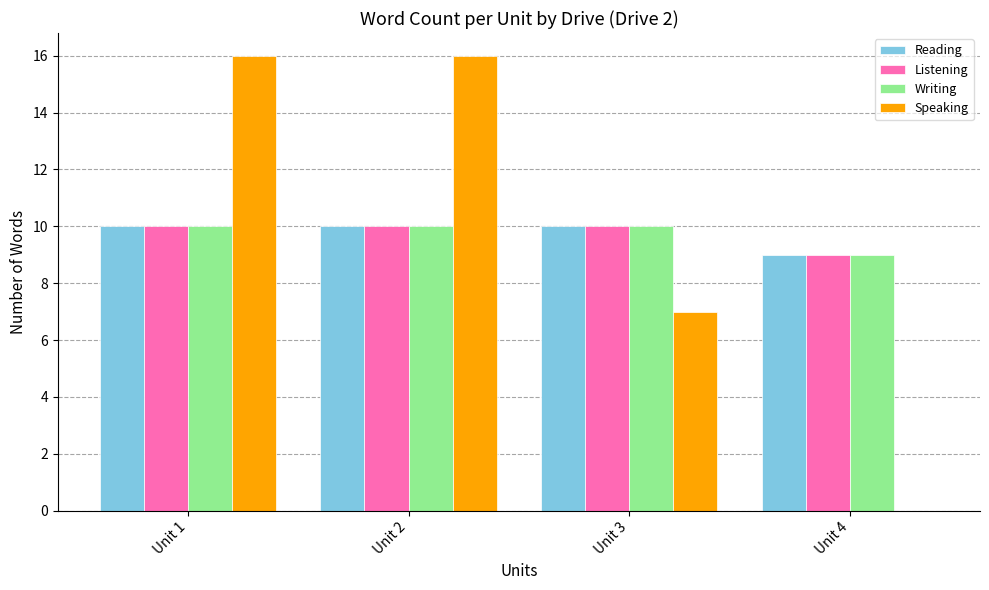

Reading left to right, extract all data points from this chart.

Reading: Unit 1=10	Unit 2=10	Unit 3=10	Unit 4=9
Listening: Unit 1=10	Unit 2=10	Unit 3=10	Unit 4=9
Writing: Unit 1=10	Unit 2=10	Unit 3=10	Unit 4=9
Speaking: Unit 1=16	Unit 2=16	Unit 3=7	Unit 4=0